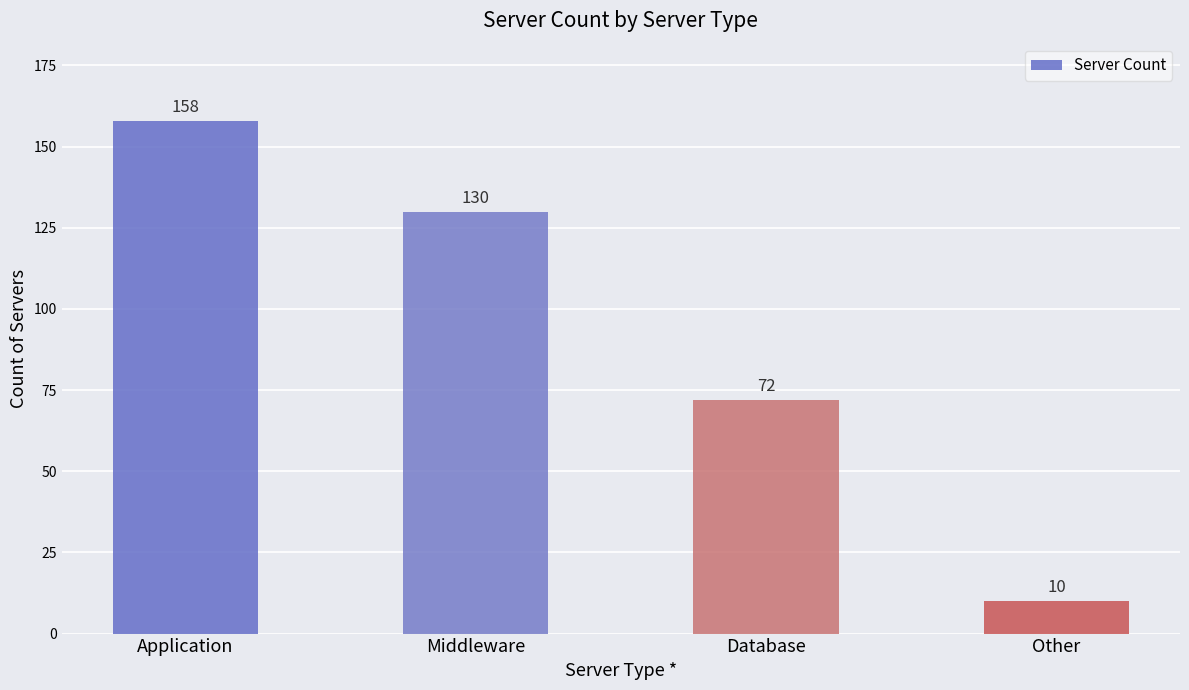

How many data points are less than 130?

2